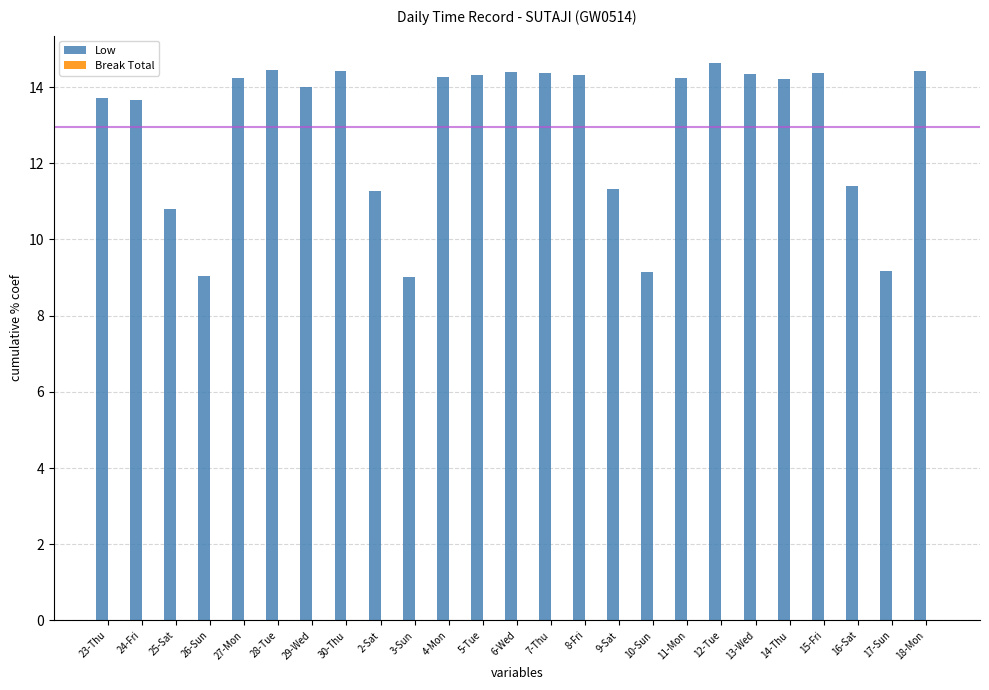

What is the value of the 5th bar from the left?

14.2